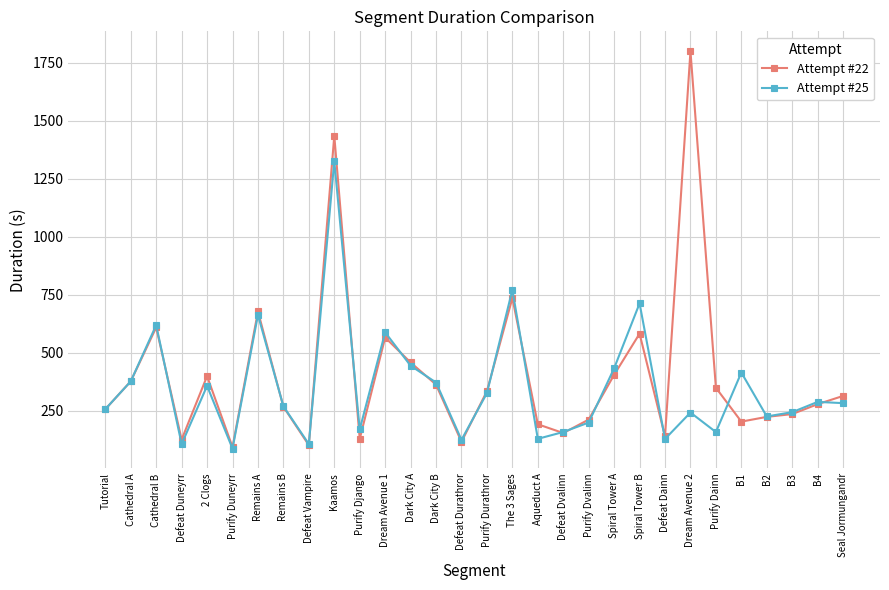

List the series in order of their overall mean, lowest first.

Attempt #25, Attempt #22